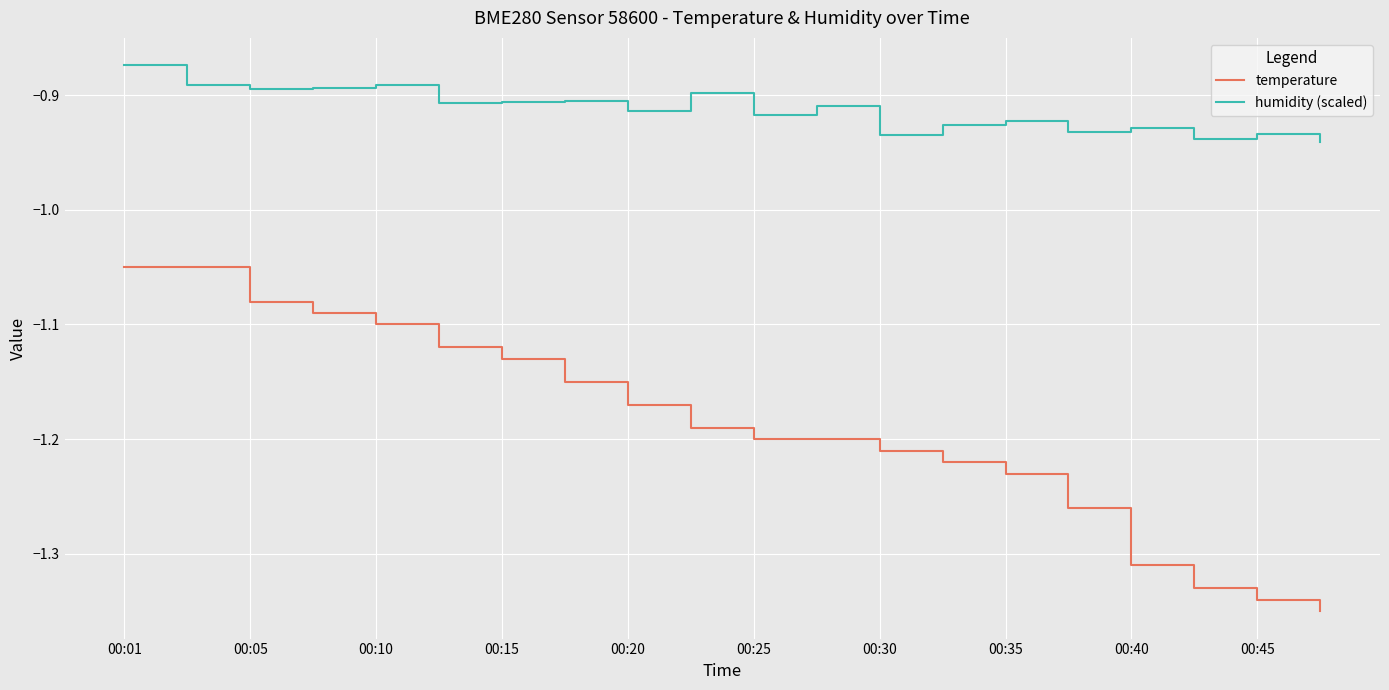

True or false: temperature and humidity (scaled) cross at least once.

False